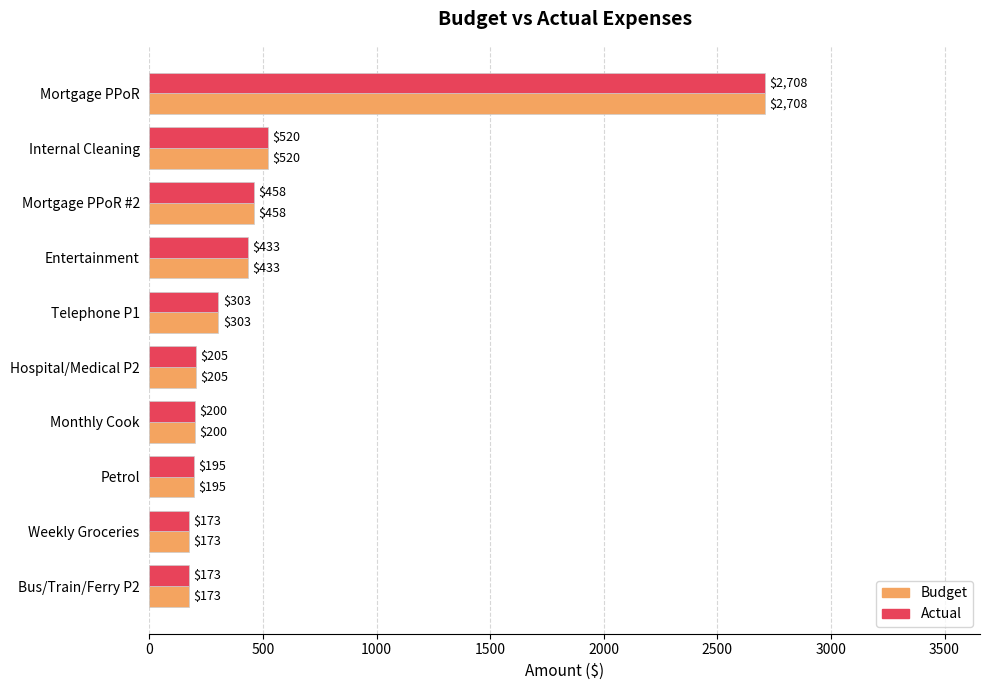

At which label is Actual closest to 1440?

Internal Cleaning